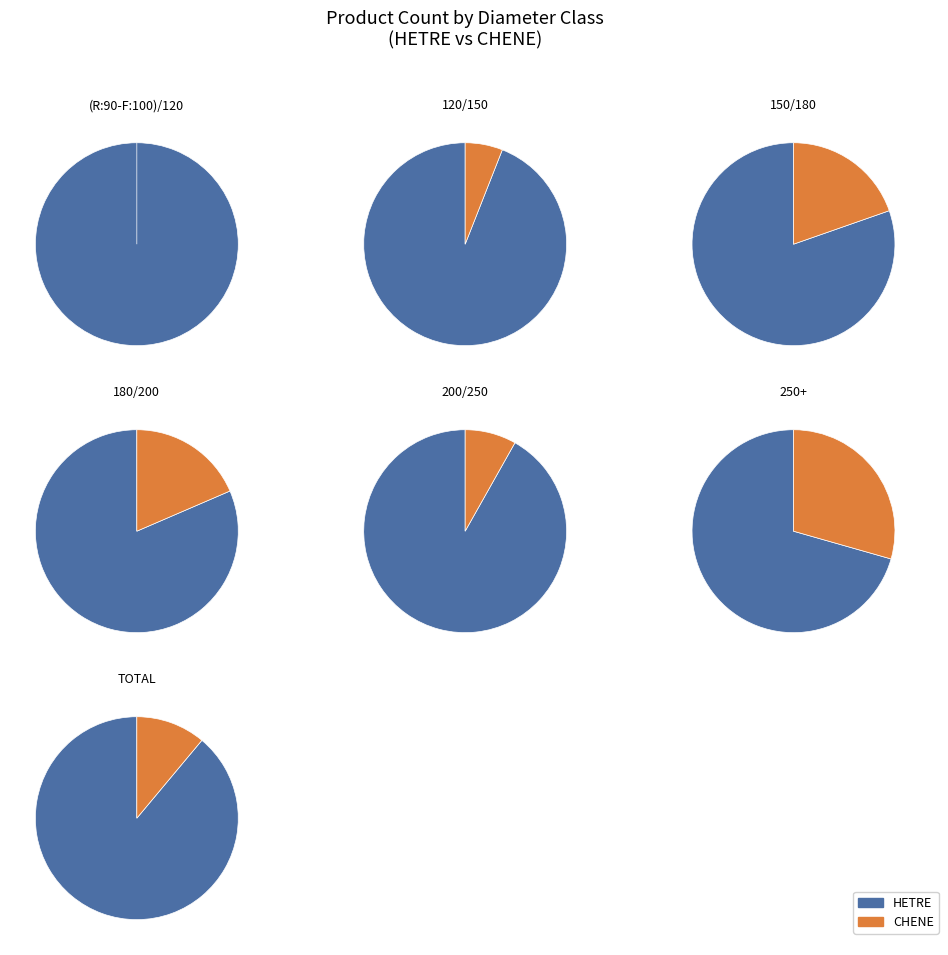

Is (R:90-F:100)/120 the majority of the pie?

No